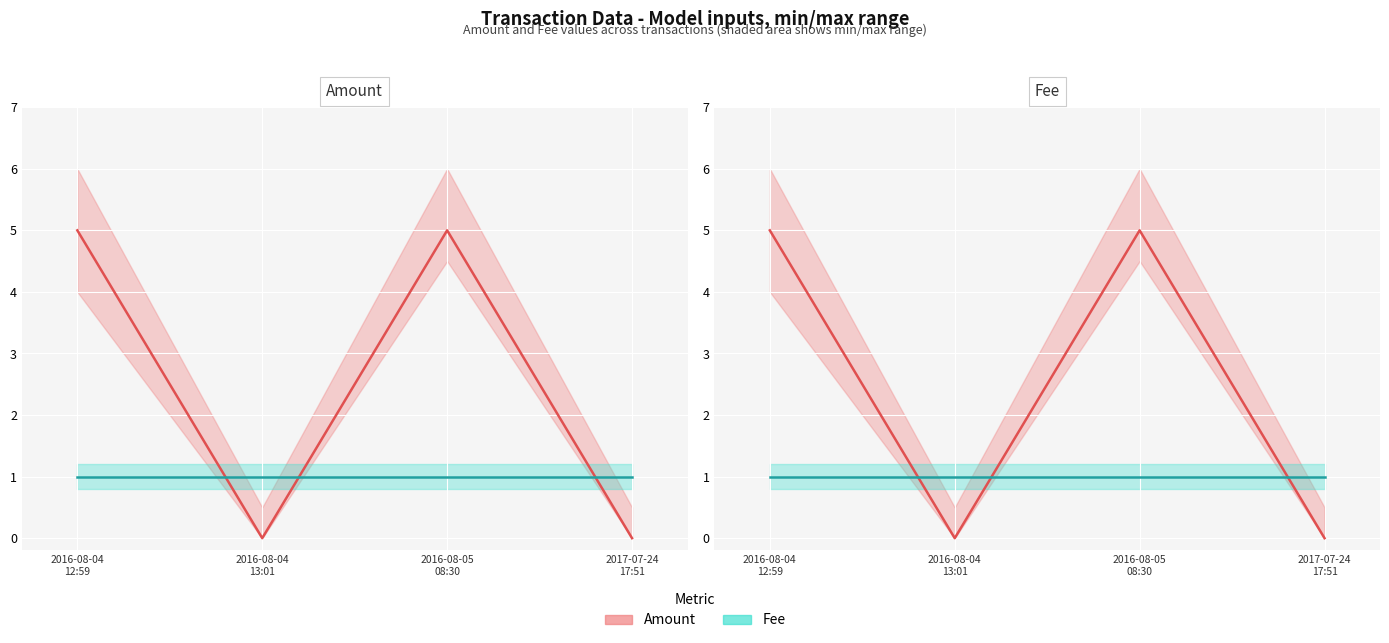

How many times do Amount and Fee cross each other?

3